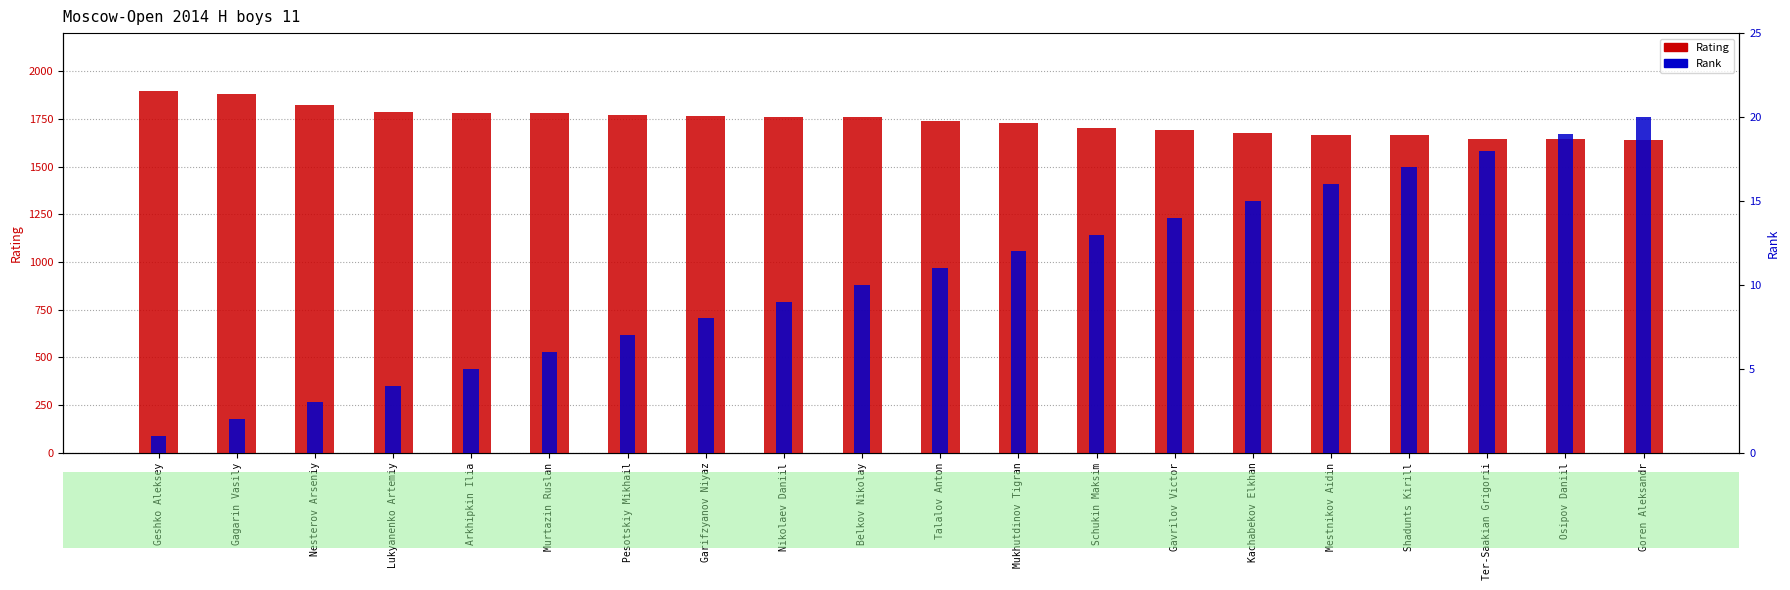

Reading right to left, what are all the values shown in this chart?

Rating: Goren Aleksandr=1641	Osipov Daniil=1645	Ter-Saakian Grigorii=1647	Shadunts Kirill=1664	Mestnikov Aidin=1665	Kachabekov Elkhan=1677	Gavrilov Victor=1691	Schukin Maksim=1703	Mukhutdinov Tigran=1729	Talalov Anton=1737	Belkov Nikolay=1758	Nikolaev Daniil=1762	Garifzyanov Niyaz=1766	Pesotskiy Mikhail=1770	Murtazin Ruslan=1780	Arkhipkin Ilia=1782	Lukyanenko Artemiy=1788	Nesterov Arseniy=1822	Gagarin Vasily=1883	Geshko Aleksey=1894
Rank: Goren Aleksandr=20	Osipov Daniil=19	Ter-Saakian Grigorii=18	Shadunts Kirill=17	Mestnikov Aidin=16	Kachabekov Elkhan=15	Gavrilov Victor=14	Schukin Maksim=13	Mukhutdinov Tigran=12	Talalov Anton=11	Belkov Nikolay=10	Nikolaev Daniil=9	Garifzyanov Niyaz=8	Pesotskiy Mikhail=7	Murtazin Ruslan=6	Arkhipkin Ilia=5	Lukyanenko Artemiy=4	Nesterov Arseniy=3	Gagarin Vasily=2	Geshko Aleksey=1